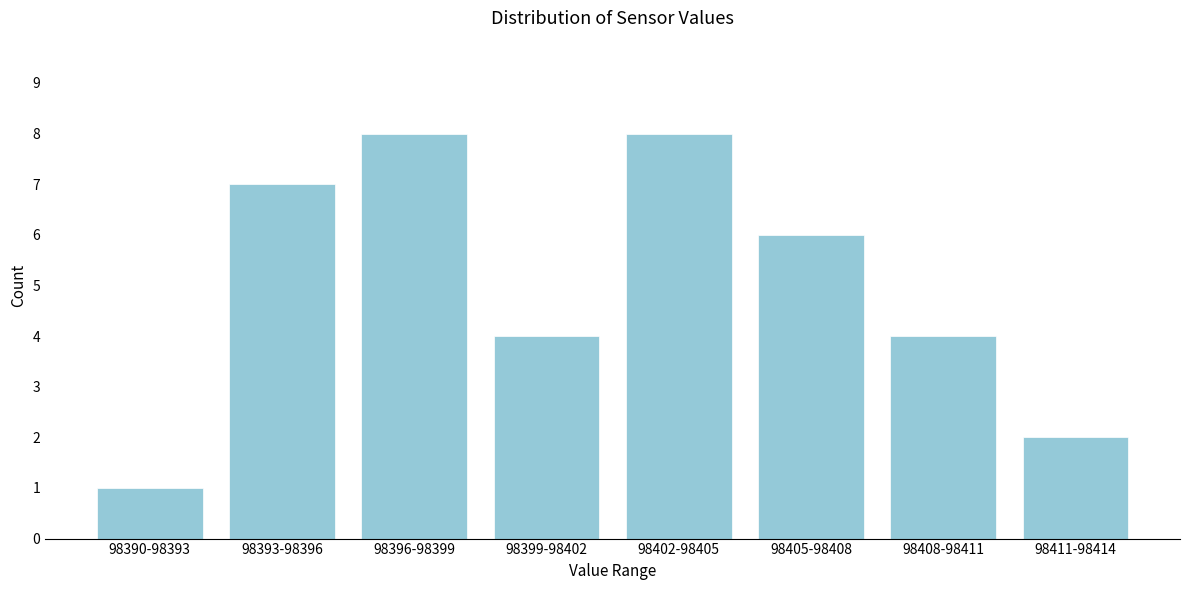

Reading right to left, list all the values displayed in this chart.

2	4	6	8	4	8	7	1